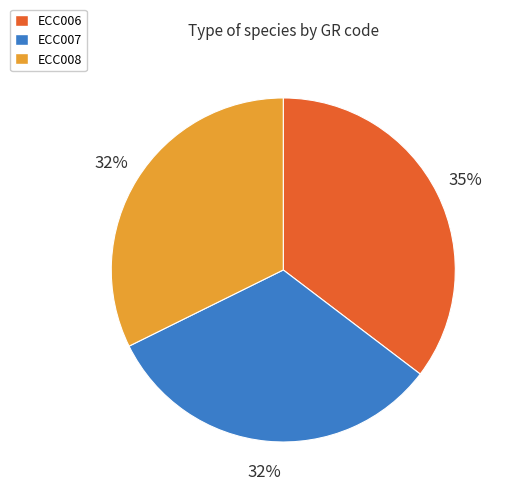

Does any single category account for the majority?

No